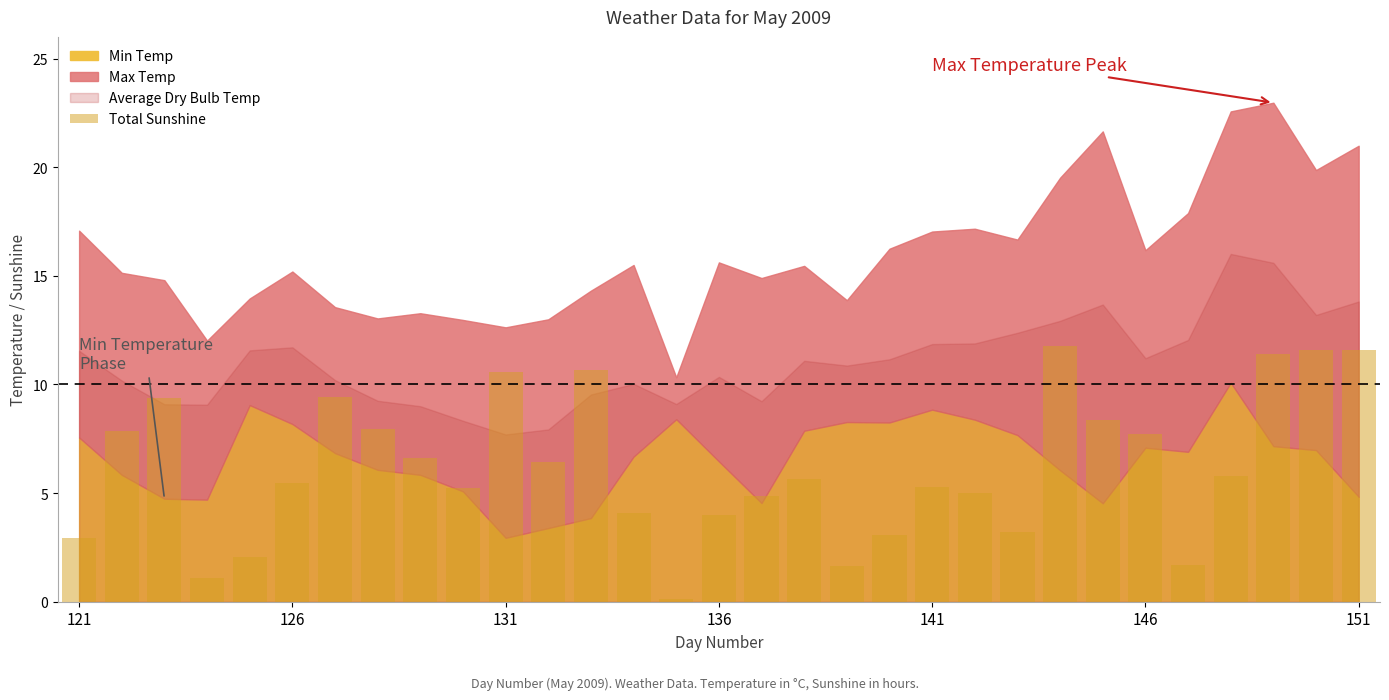

What is the maximum value shown in the chart?

11.8